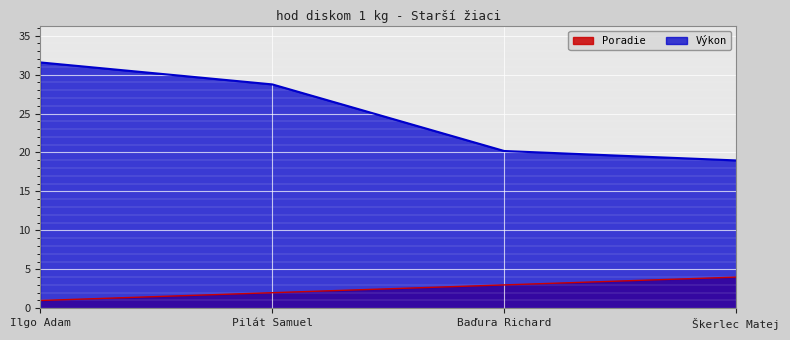

Rank the series by their maximum value, from lowest to highest.

Poradie, Výkon